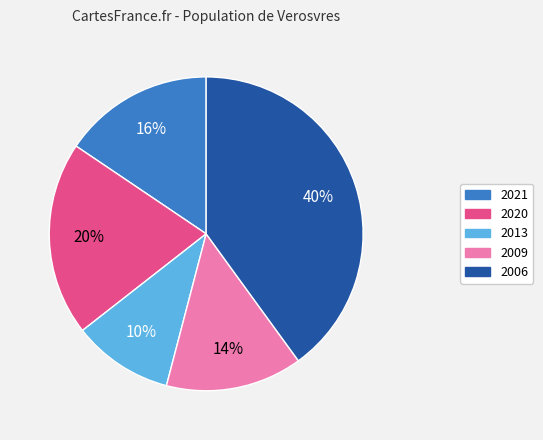

Count the number of slices in the pie.

5